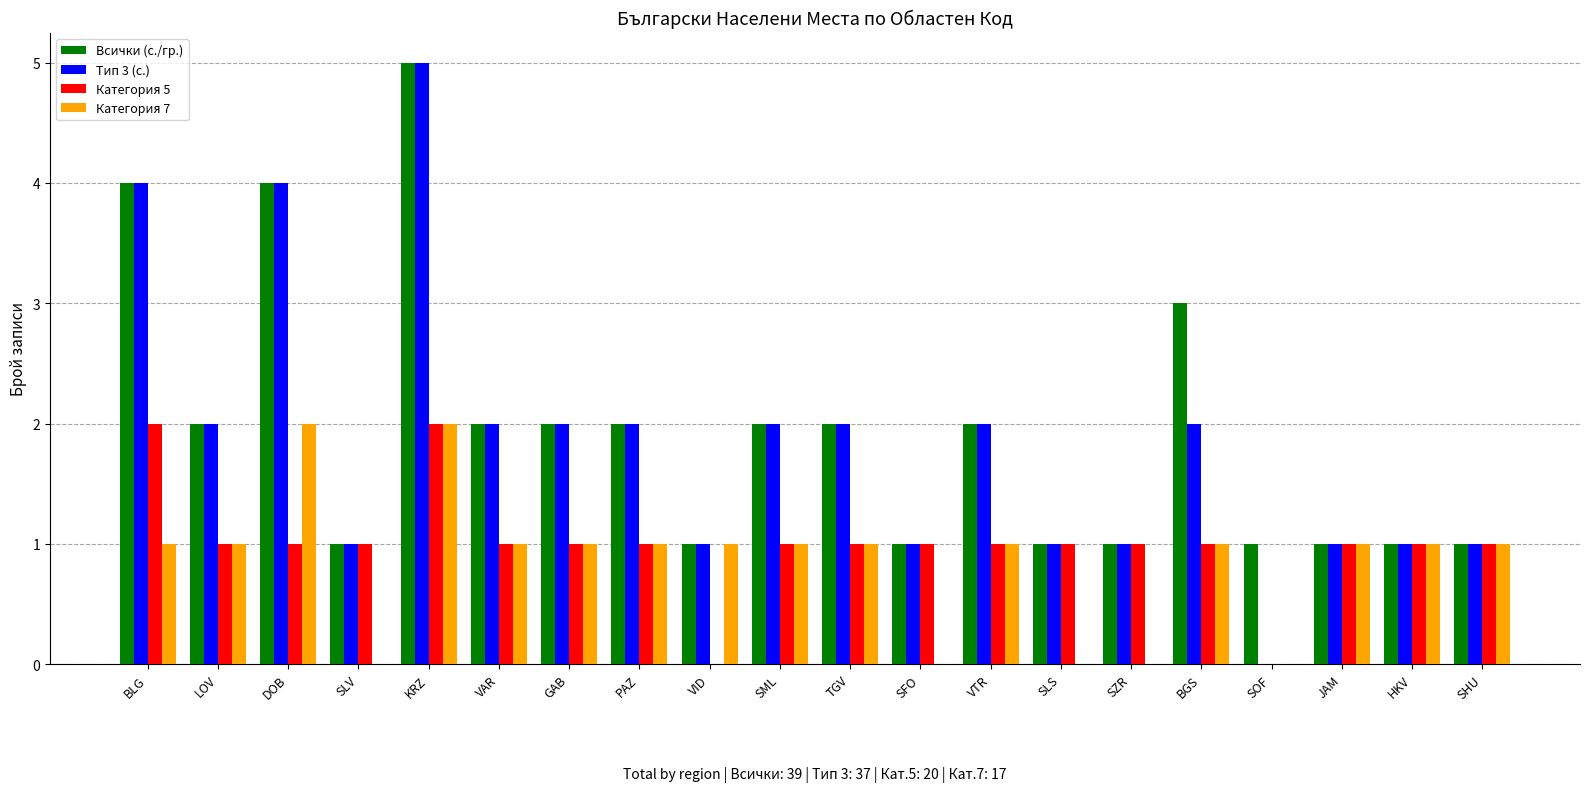

Is the value of Категория 5 at DOB greater than the value of Тип 3 (с.) at SOF?

Yes